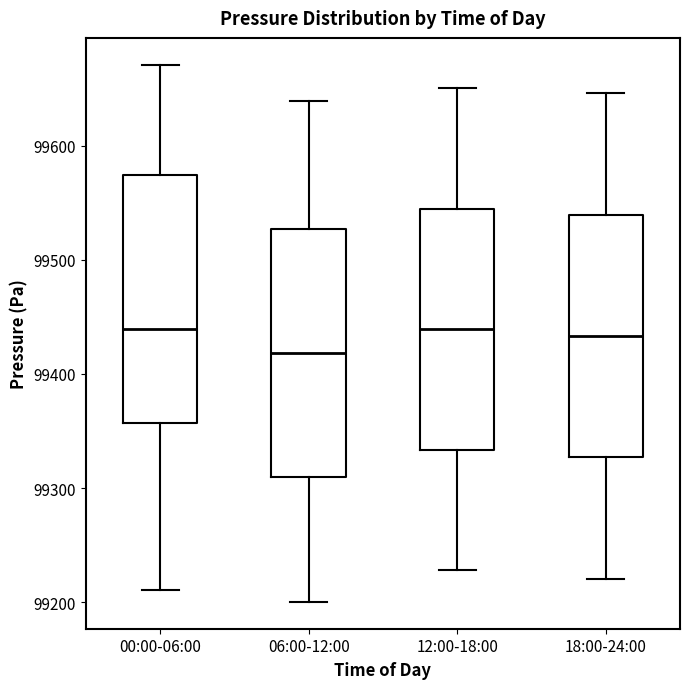

Reading left to right, transcribe this box plot: for each box, give where its median line is, the range the box spans, and where its two whiskers end, as read against the y-axis. The values are not printed on the chart, so give them approximately, as read against the axis.

00:00-06:00: median 99440, box 99360 to 99570, whiskers 99210 to 99670
06:00-12:00: median 99420, box 99310 to 99530, whiskers 99200 to 99640
12:00-18:00: median 99440, box 99330 to 99540, whiskers 99230 to 99650
18:00-24:00: median 99430, box 99330 to 99540, whiskers 99220 to 99650